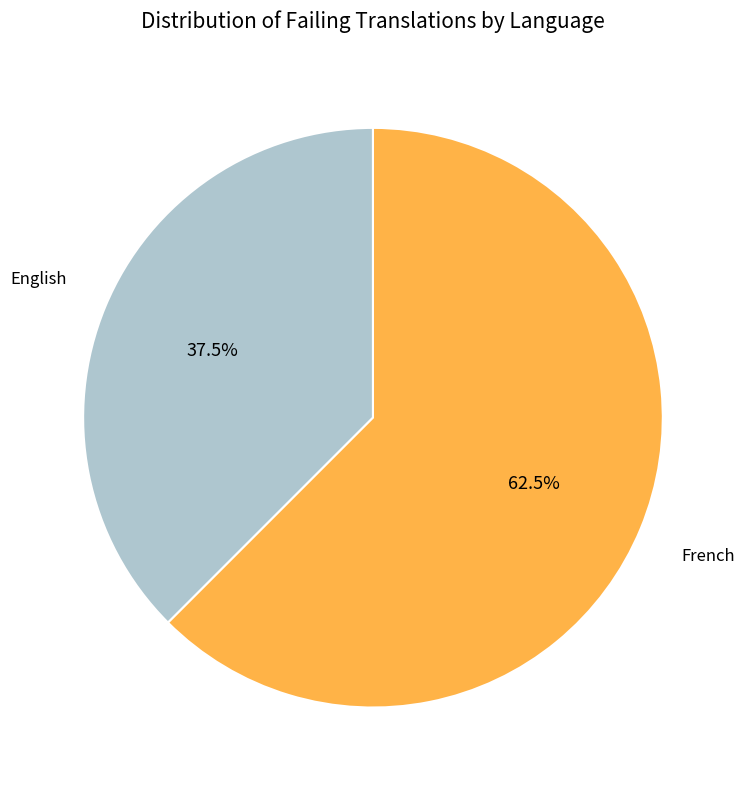

Is there a majority slice in this chart?

Yes